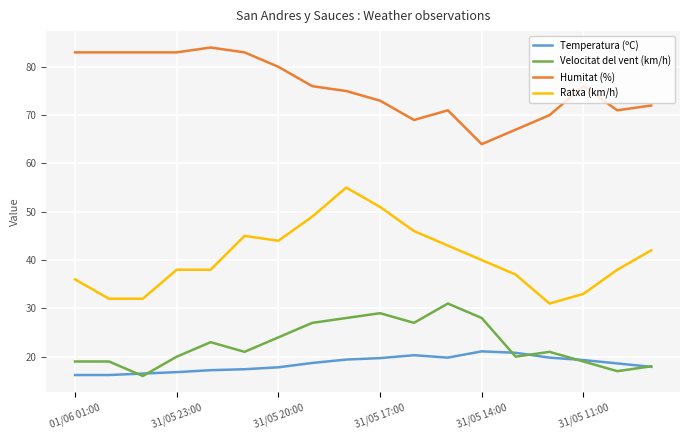

What is the maximum value for Humitat (%)?

84.0